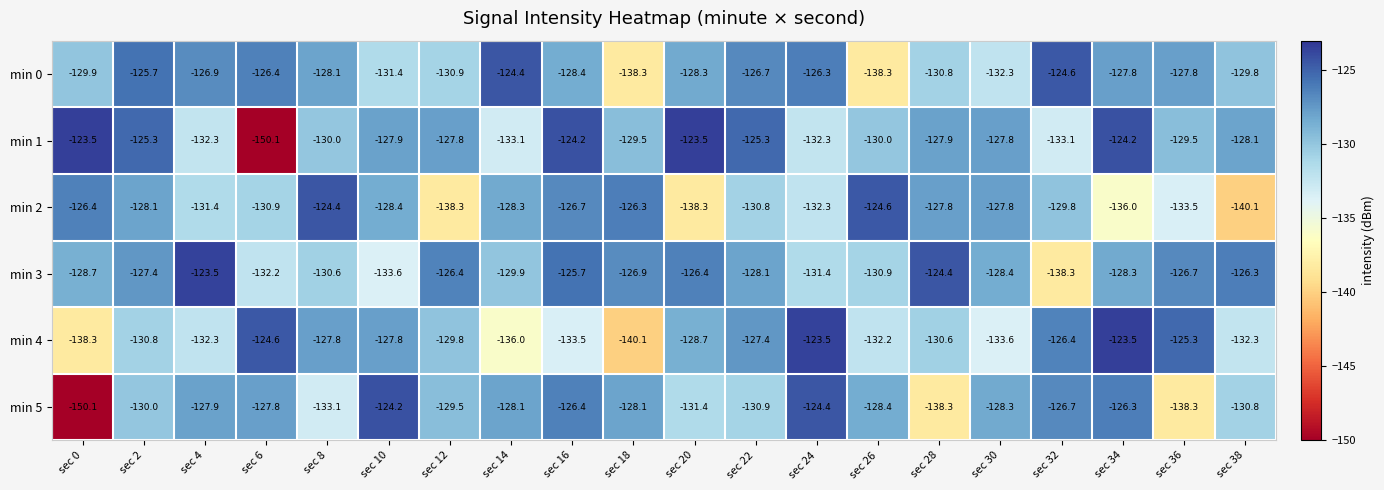

What is the difference between the highest and lowest values at sec 32?

13.7